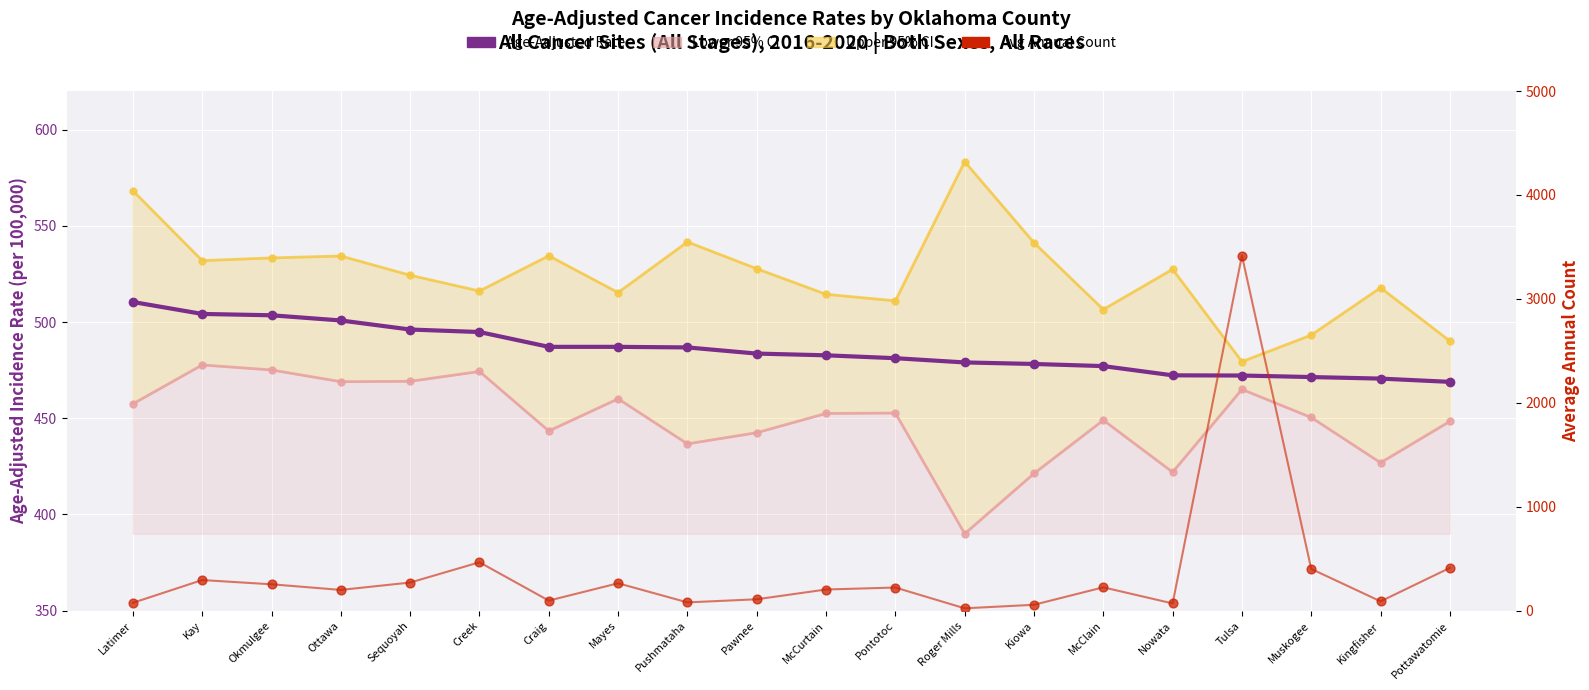

Which series contains the lowest Y value?

Average Annual Count